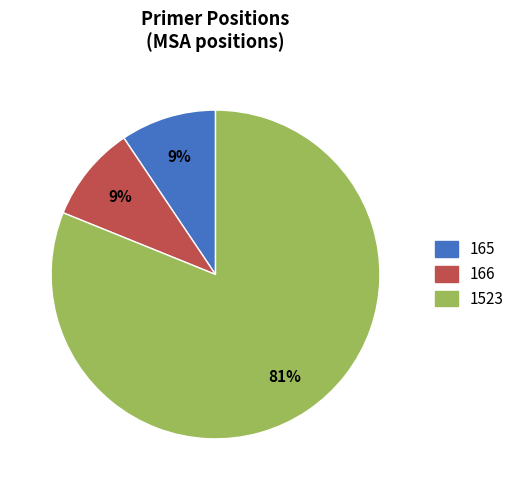

Does any single category account for the majority?

Yes